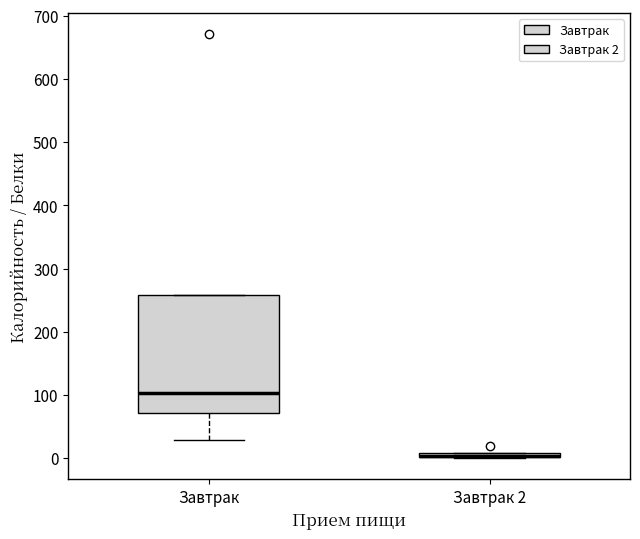

Where is the upper edge of the box for Завтрак on the y-axis? The values are not printed on the chart, so give them approximately, as read against the axis.

260